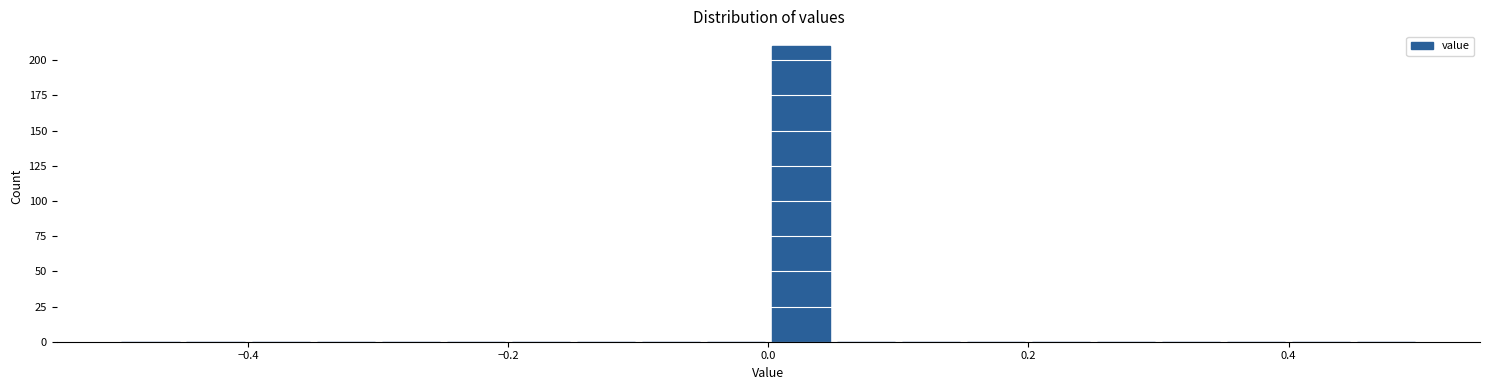

Read against the x-axis, roughly where is the centre of the tallest bar?

0.02